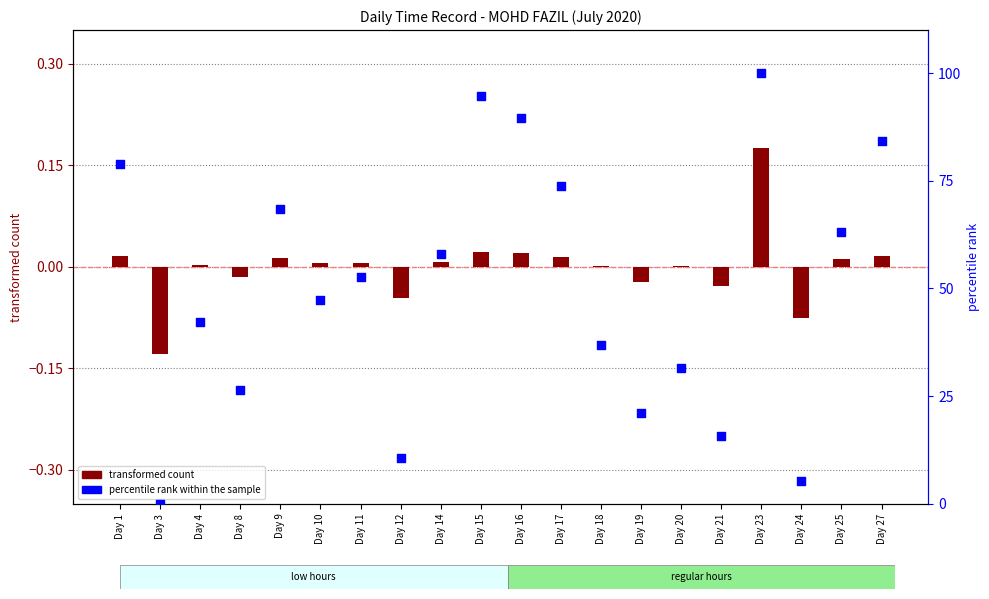

What are all the series names shown in the legend?

transformed count, percentile rank within the sample